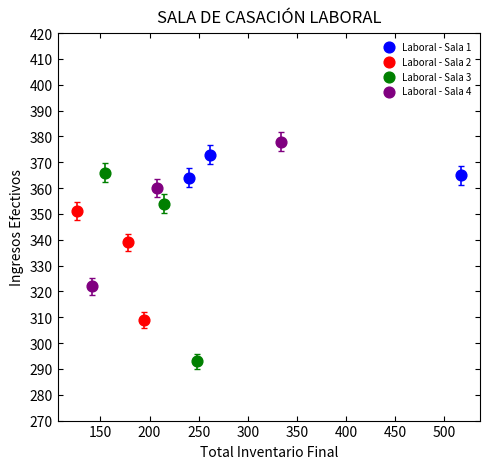

Which series contains the lowest Y value?

Laboral - Sala 3